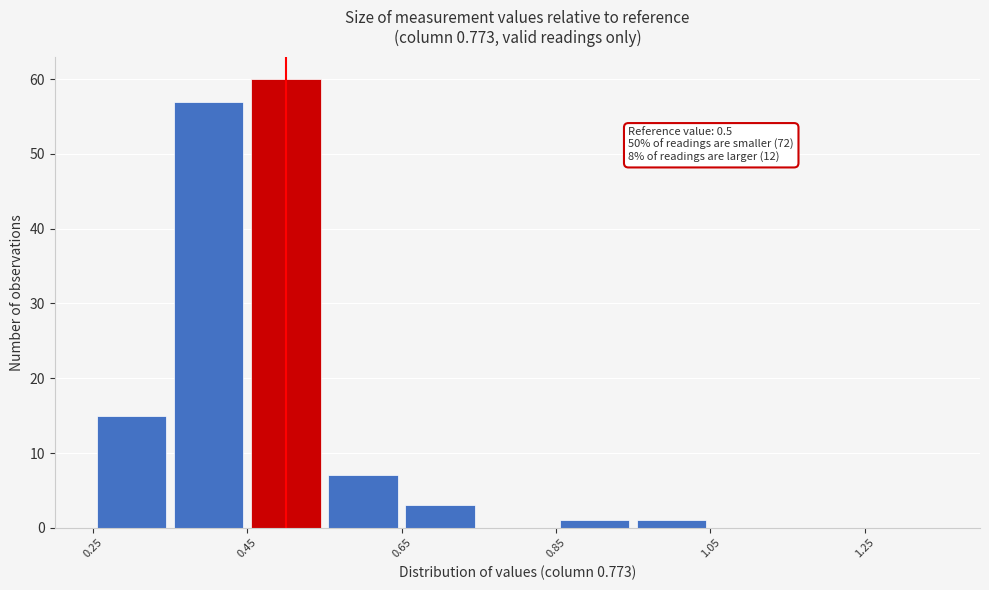

Over which range of the x-axis is the bar tallest?

0.45 to 0.55